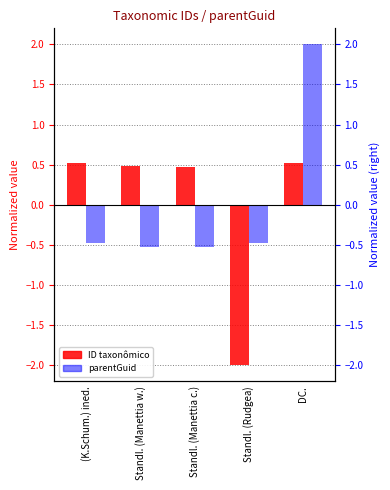

At which label is parentGuid closest to 0?

Standl. (Rudgea)